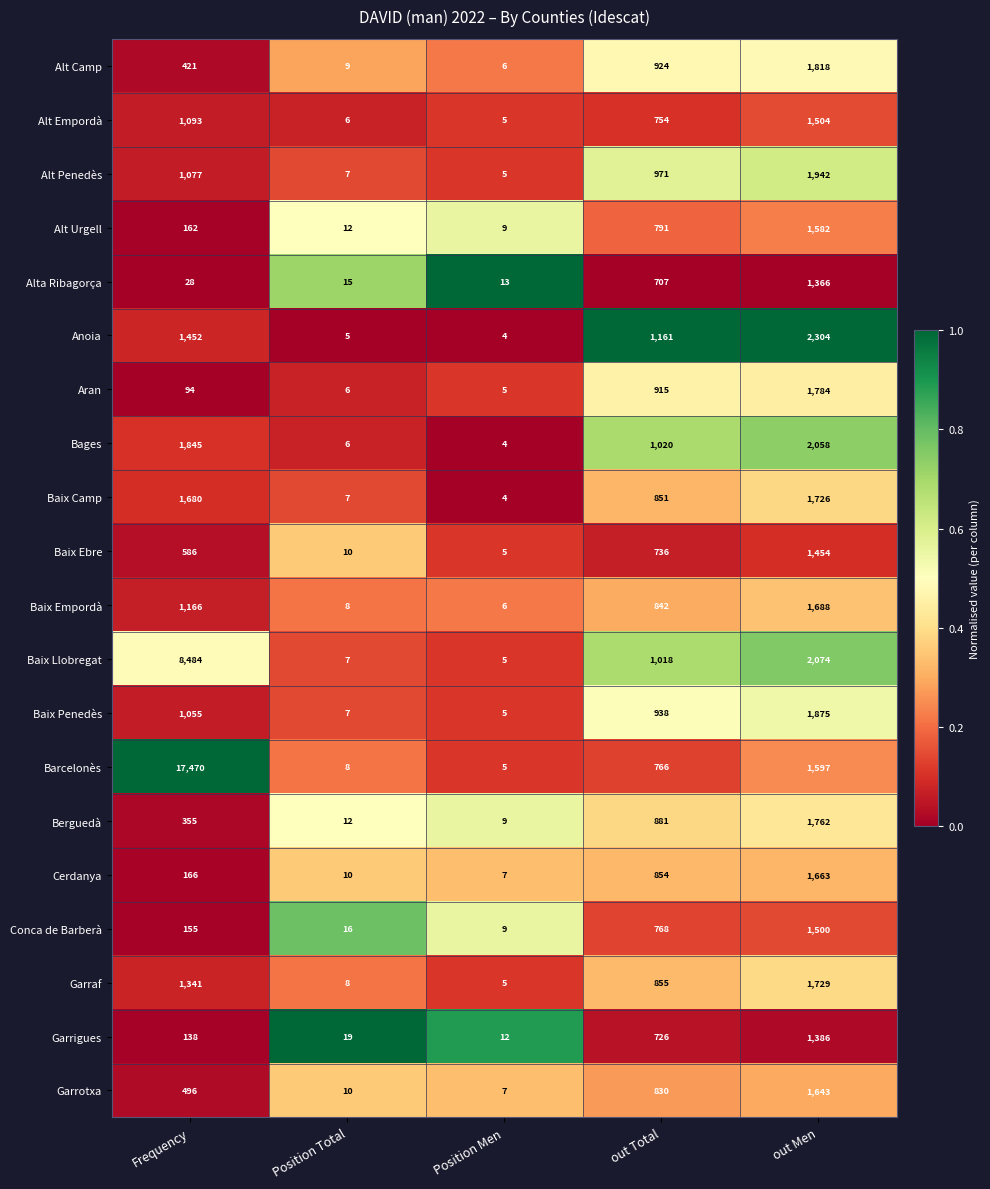

What is the total value across all series at Frequency?

39264